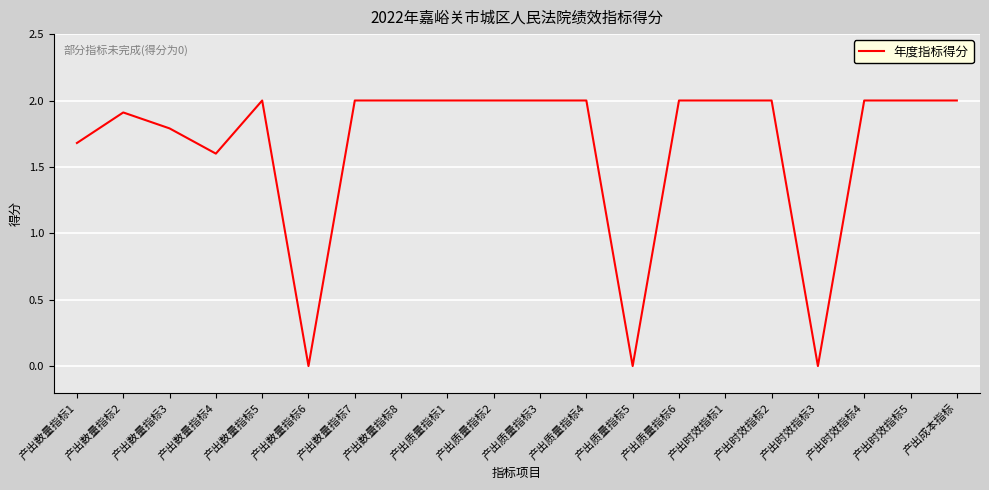

The chart shows a value of 2.0 at 产出数量指标7. True or false?

True